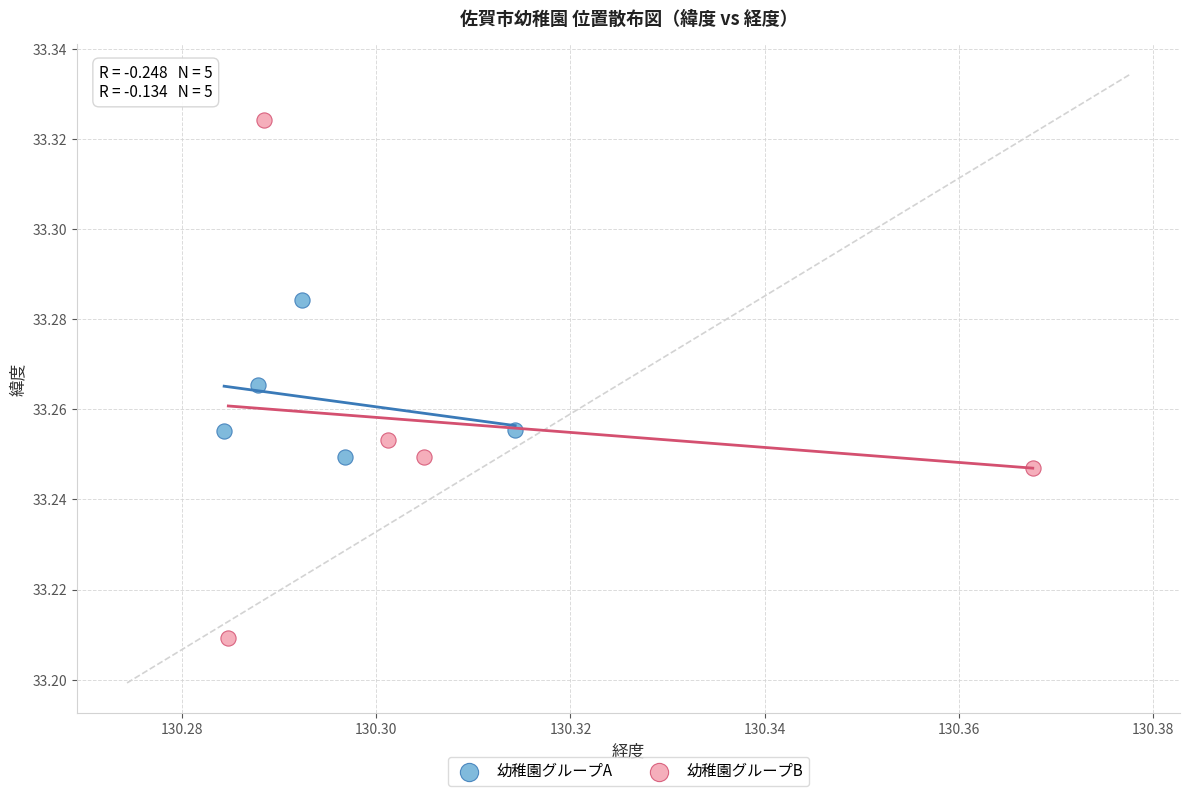

Which series contains the lowest Y value?

幼稚園グループB